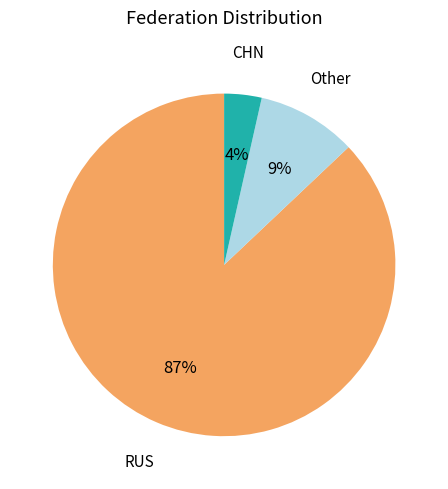

Count the number of slices in the pie.

3